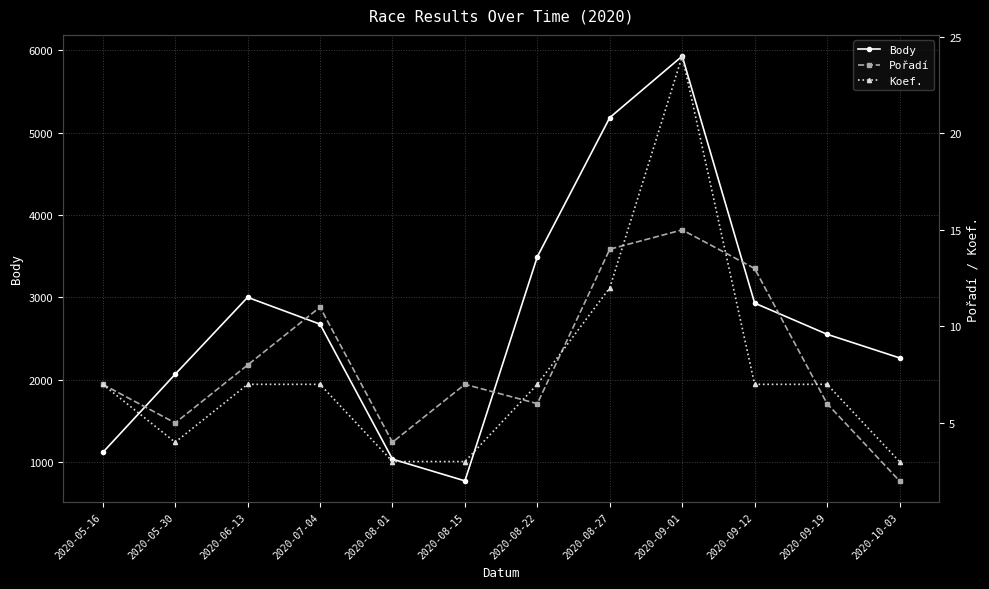

Is the value of Koef. at 2020-05-16 greater than the value of Pořadí at 2020-05-30?

Yes